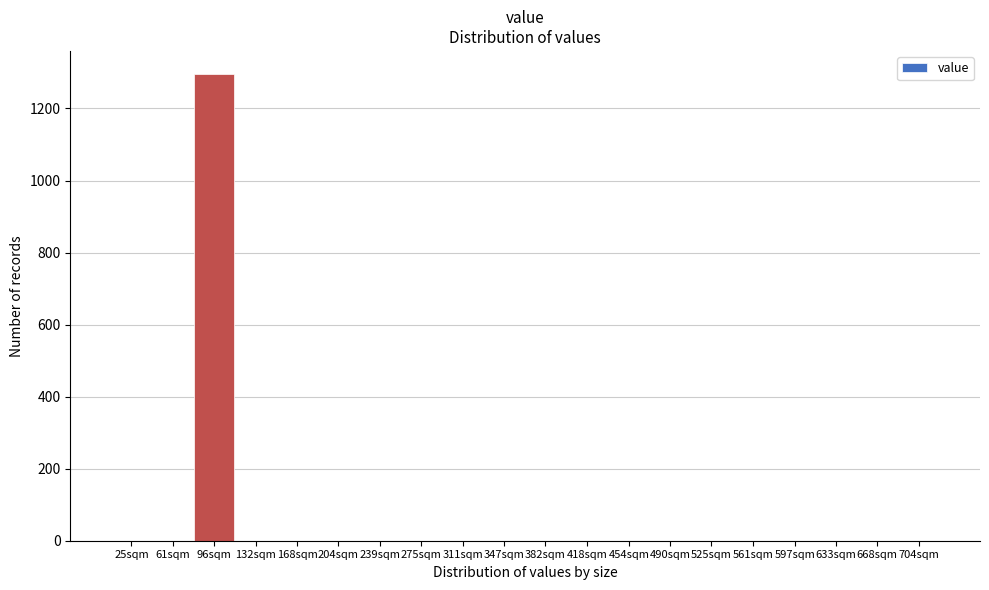

Reading left to right, list all the values displayed in this chart.

25sqm=0	61sqm=0	96sqm=1295	132sqm=0	168sqm=0	204sqm=0	239sqm=0	275sqm=0	311sqm=0	347sqm=0	382sqm=0	418sqm=0	454sqm=0	490sqm=0	525sqm=0	561sqm=0	597sqm=0	633sqm=0	668sqm=0	704sqm=0